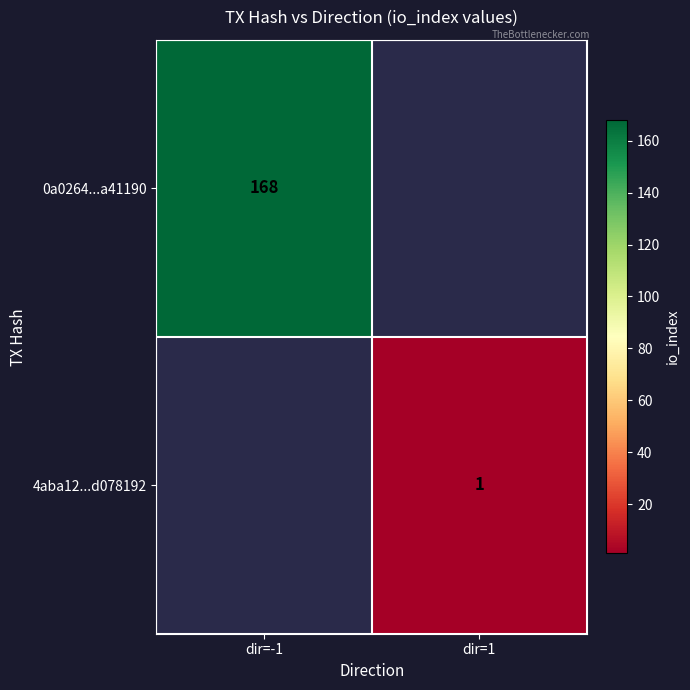

Count the number of data series in this chart.

2